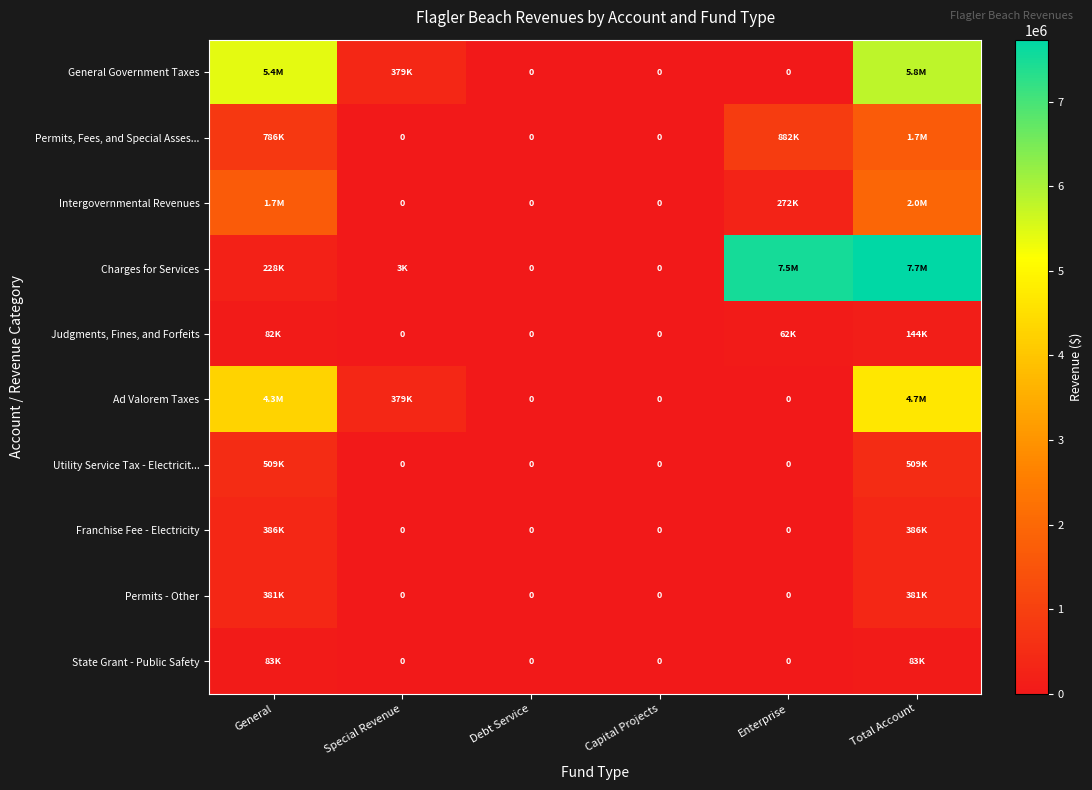

Between Debt Service and Enterprise, which series saw the biggest shift?

Charges for Services